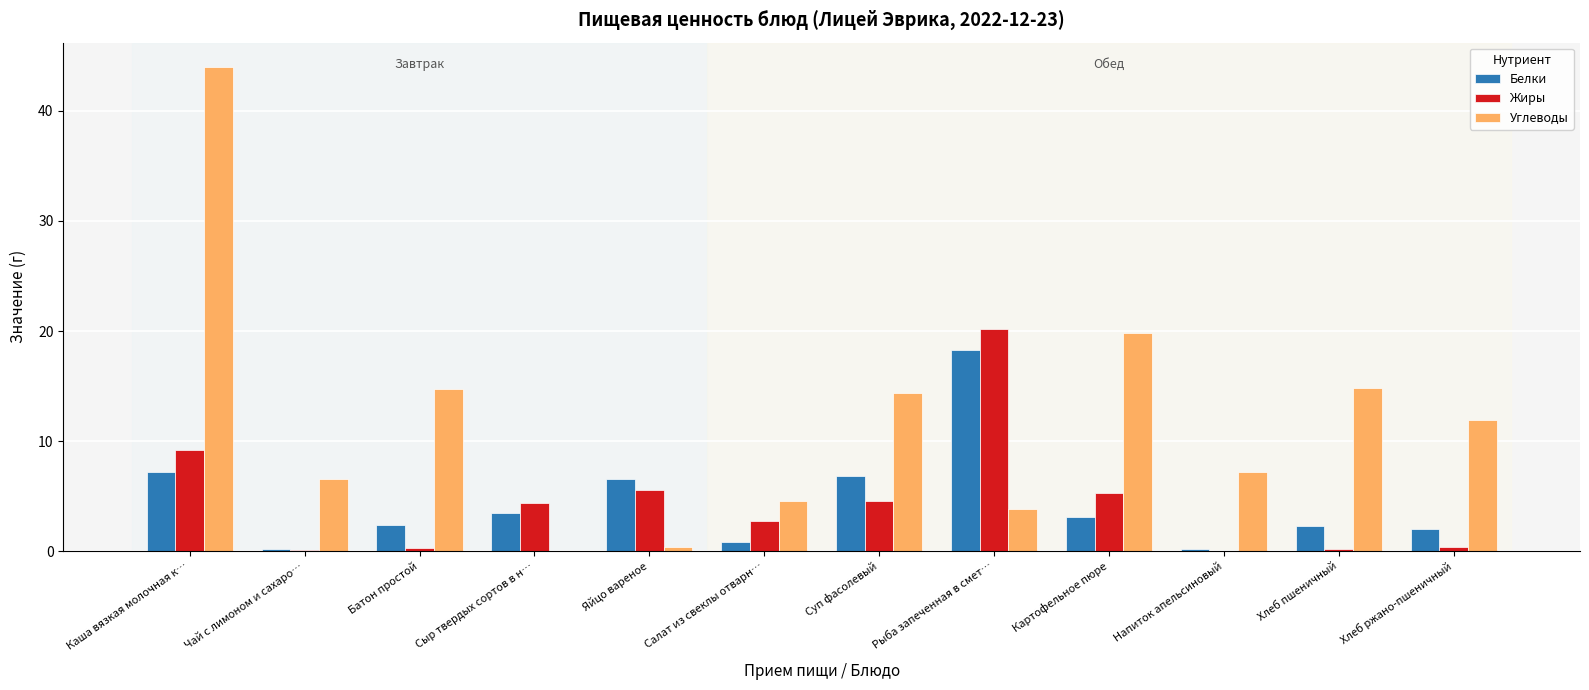

What is the sum of all Жиры values?

53.0